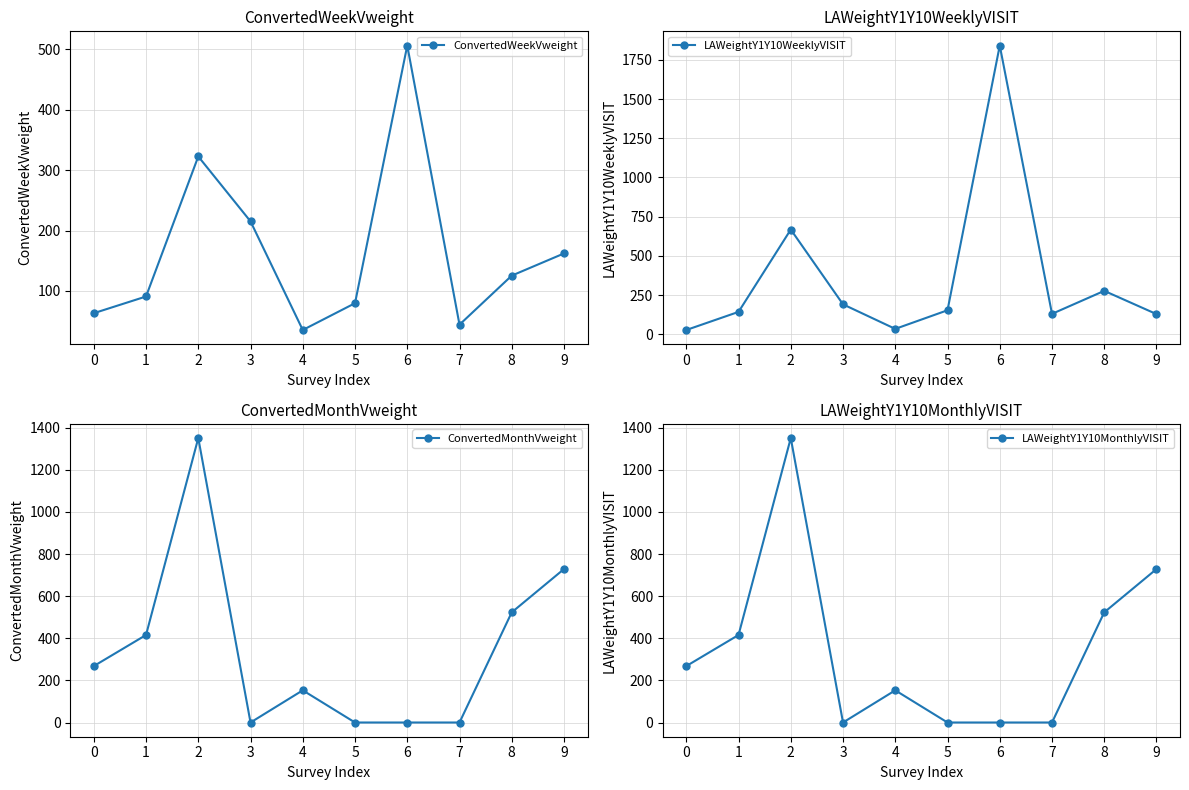

How many lines are shown in the chart?

4